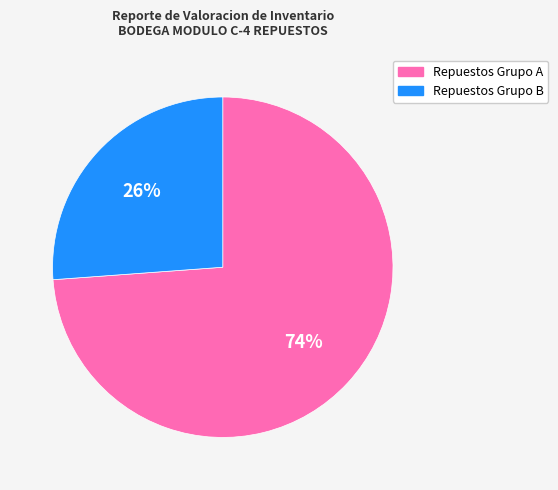

Does any single category account for the majority?

Yes